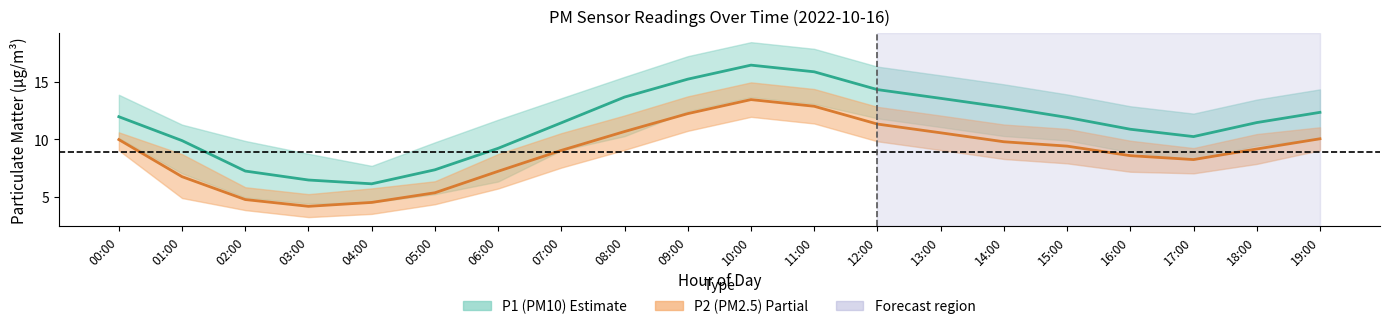

Reading right to left, list all the values displayed in this chart.

P1 (PM10): 19:00=12.3	18:00=11.4	17:00=10.2	16:00=10.9	15:00=11.9	14:00=12.8	13:00=13.6	12:00=14.3	11:00=15.9	10:00=16.4	09:00=15.2	08:00=13.7	07:00=11.4	06:00=9.2	05:00=7.3	04:00=6.1	03:00=6.5	02:00=7.2	01:00=9.9	00:00=12.0
P2 (PM2.5): 19:00=10.0	18:00=9.2	17:00=8.2	16:00=8.6	15:00=9.4	14:00=9.8	13:00=10.6	12:00=11.3	11:00=12.9	10:00=13.4	09:00=12.2	08:00=10.7	07:00=9.0	06:00=7.2	05:00=5.3	04:00=4.5	03:00=4.2	02:00=4.8	01:00=6.7	00:00=10.0